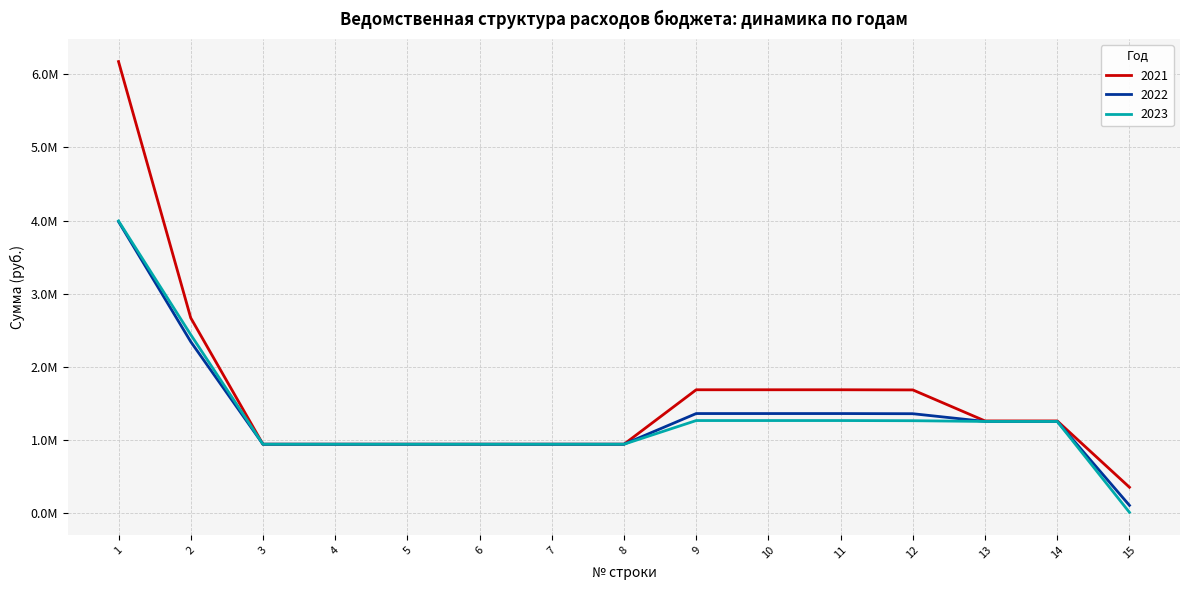

Which label corresponds to the largest value in the chart?

1